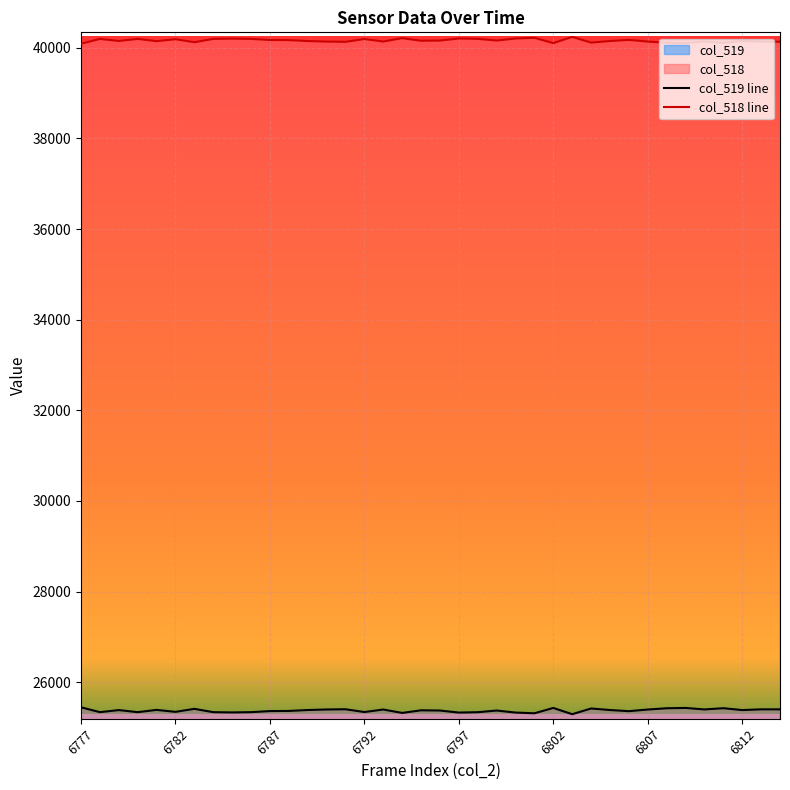

What is the lowest value of the col_519 series?

25293